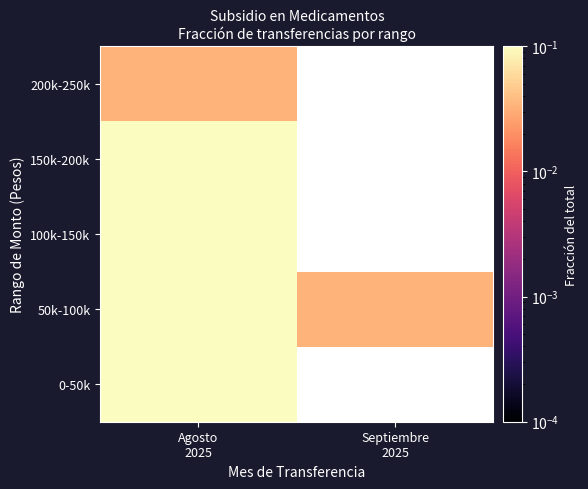

How many data points does each series have?

2